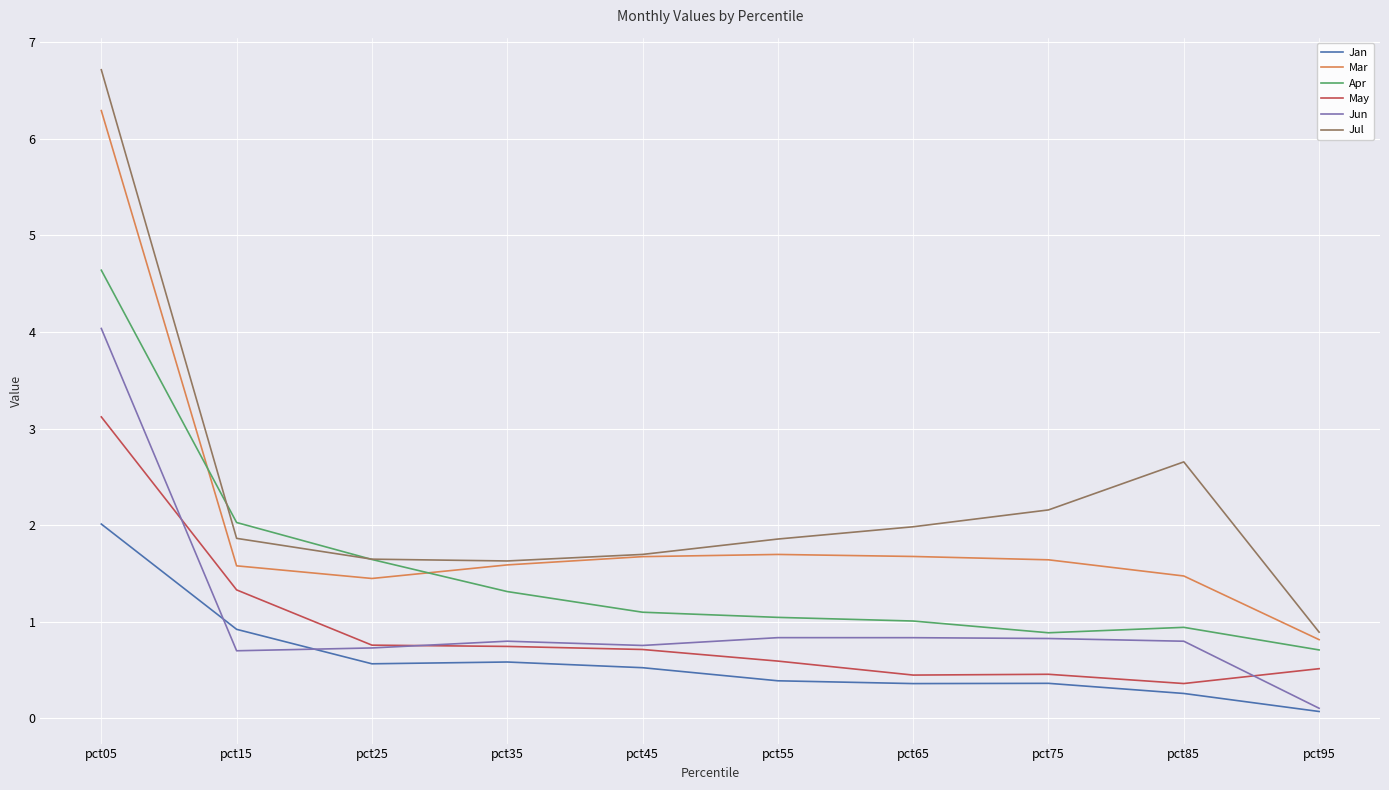

Which series has the largest total across all categories?

Jul